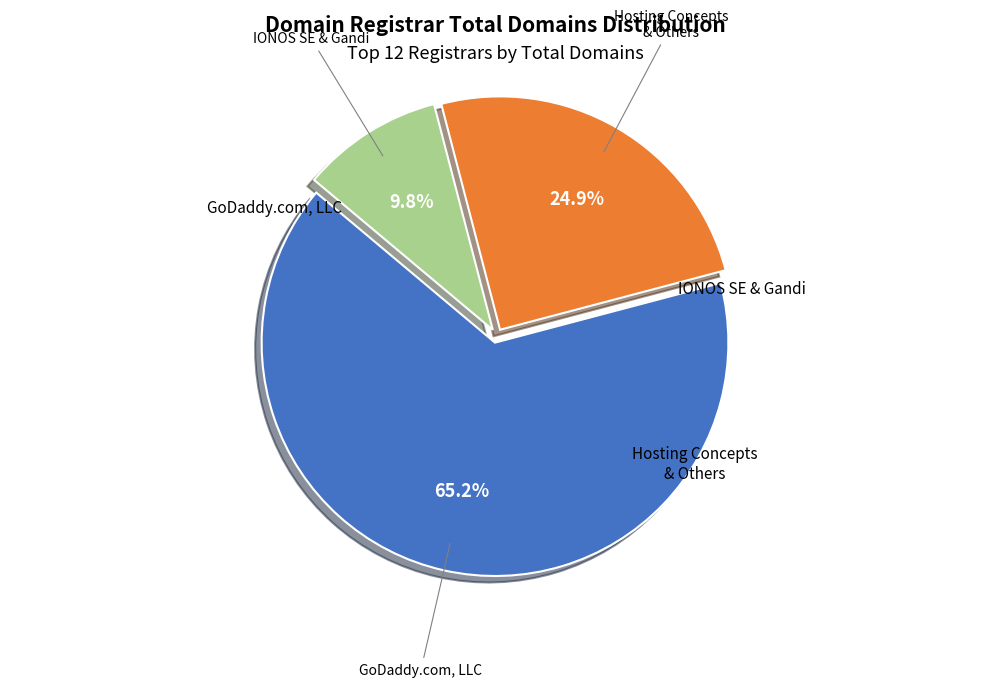

Does any single category account for the majority?

Yes